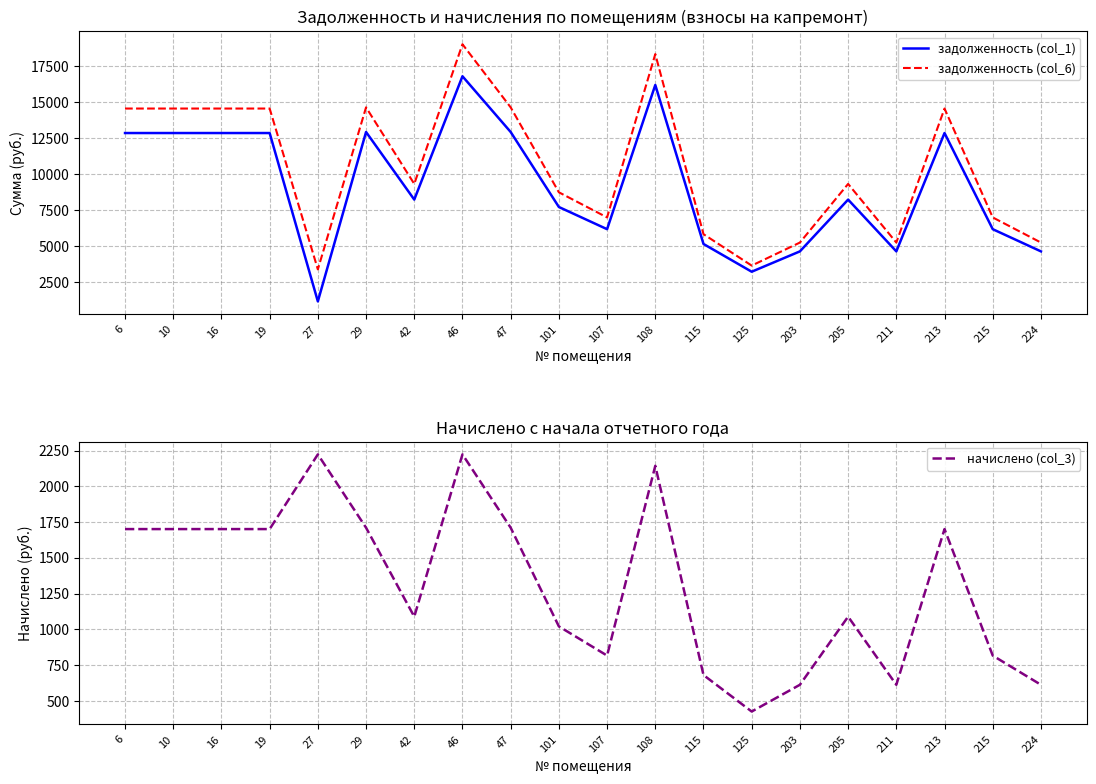

At which label does начислено (col_3) reach its minimum?

125